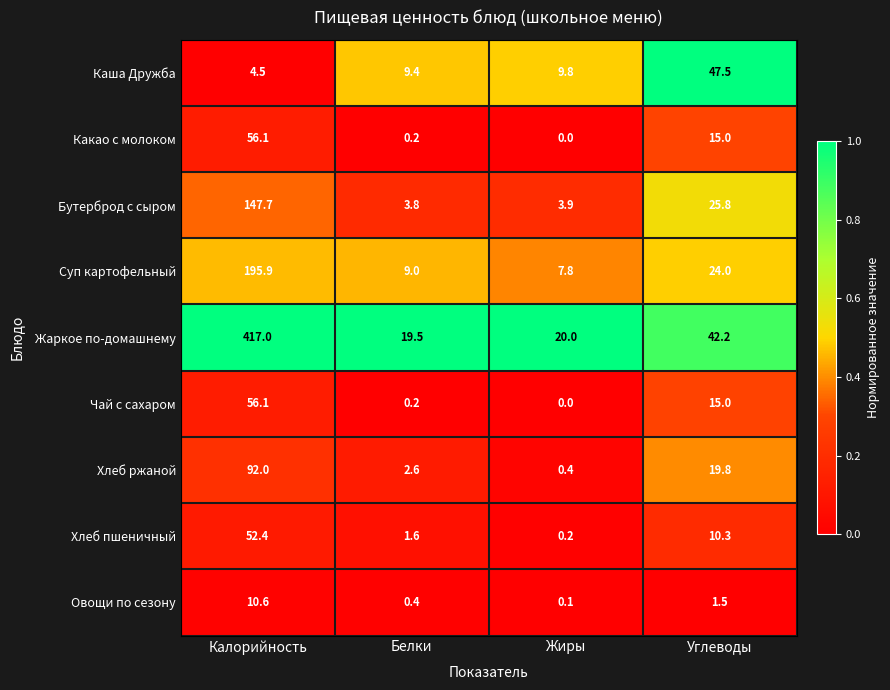

What is the average value of the Чай с сахаром series?

17.8